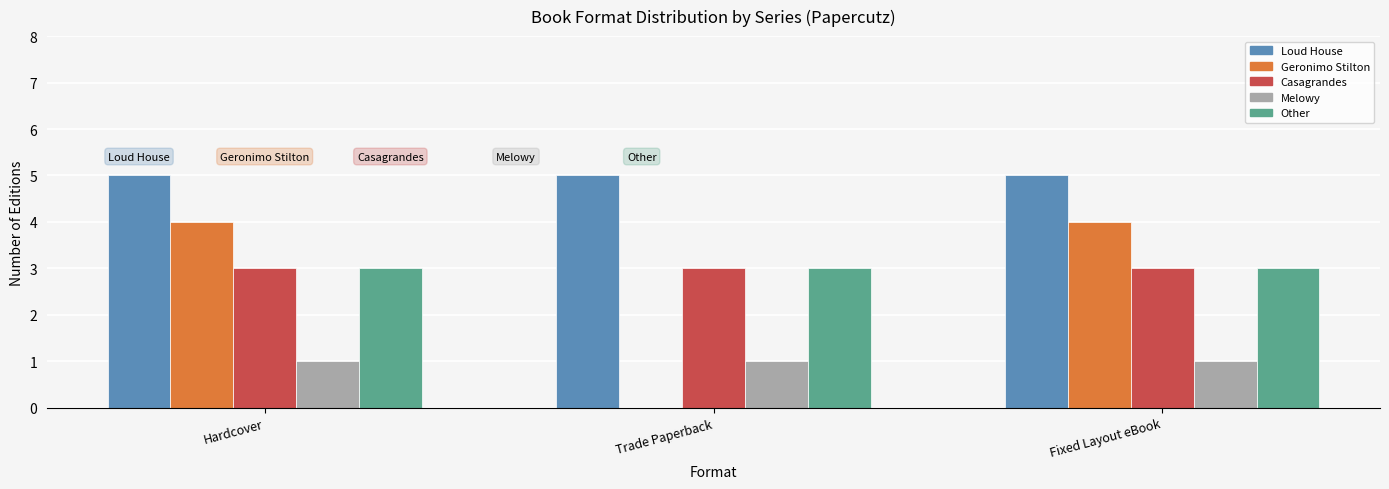

What is the total value across all series at Trade Paperback?

12